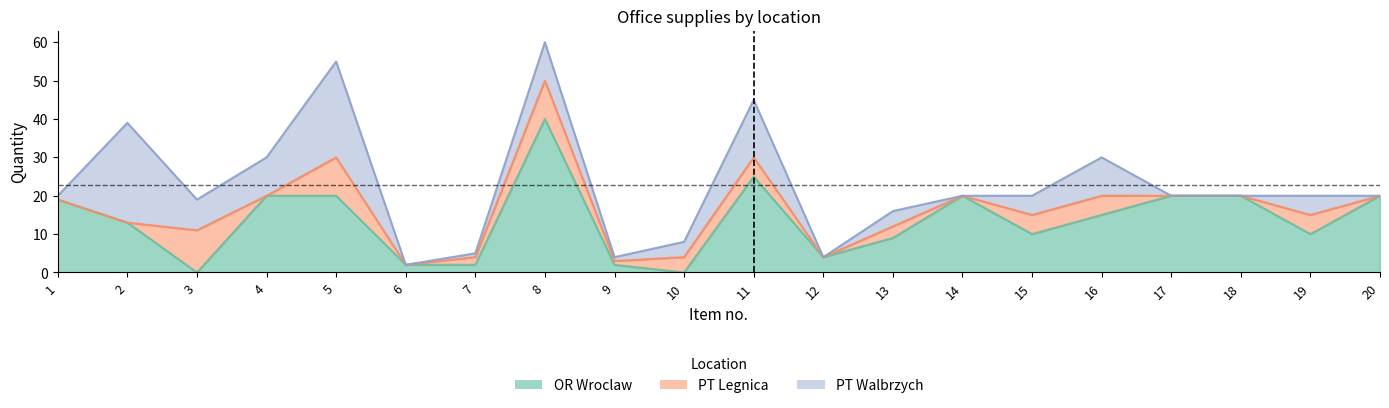

Between which two adjacent categories do PT Legnica and PT Walbrzych first intersect?

2 and 3